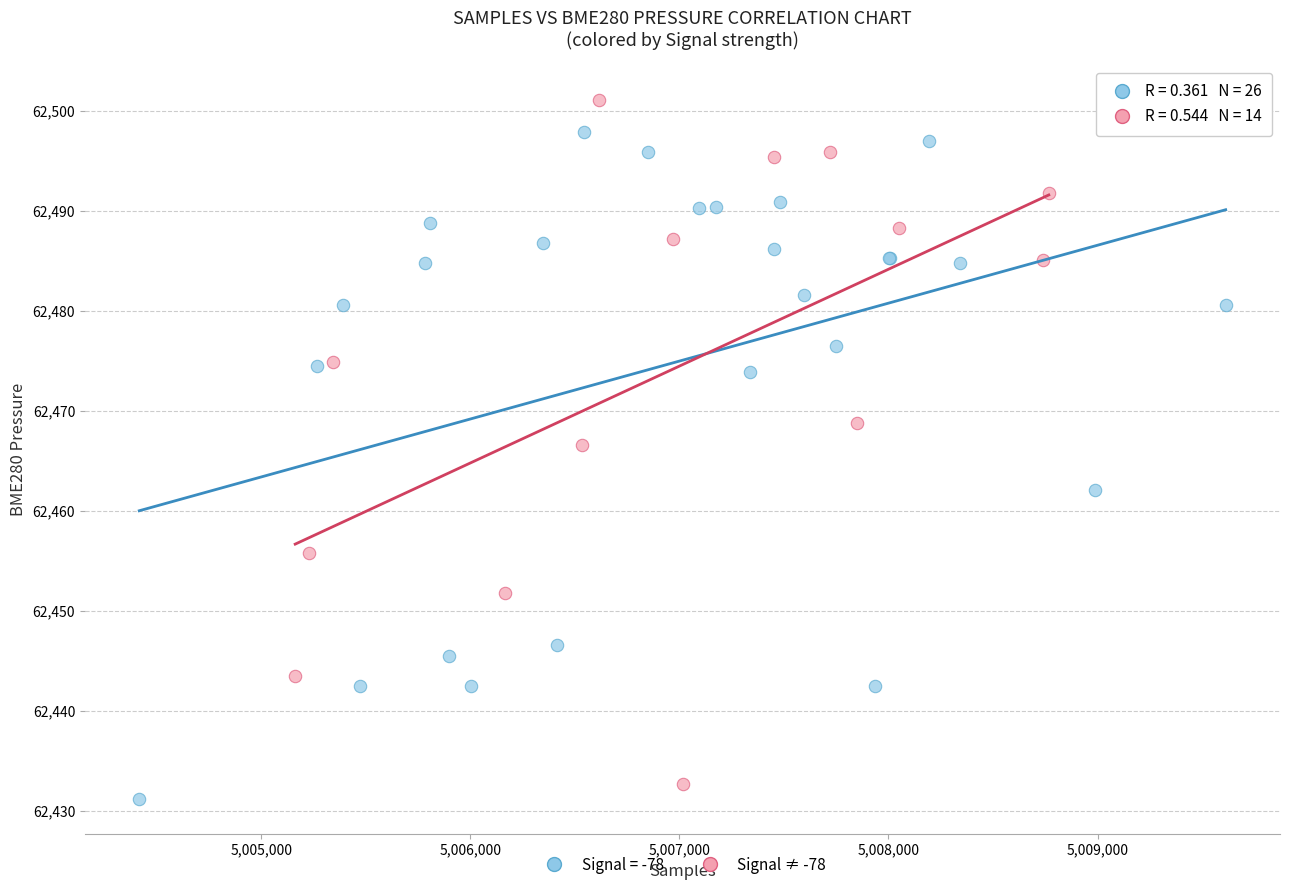

Which series reaches the maximum Y coordinate?

Signal ≠ -78